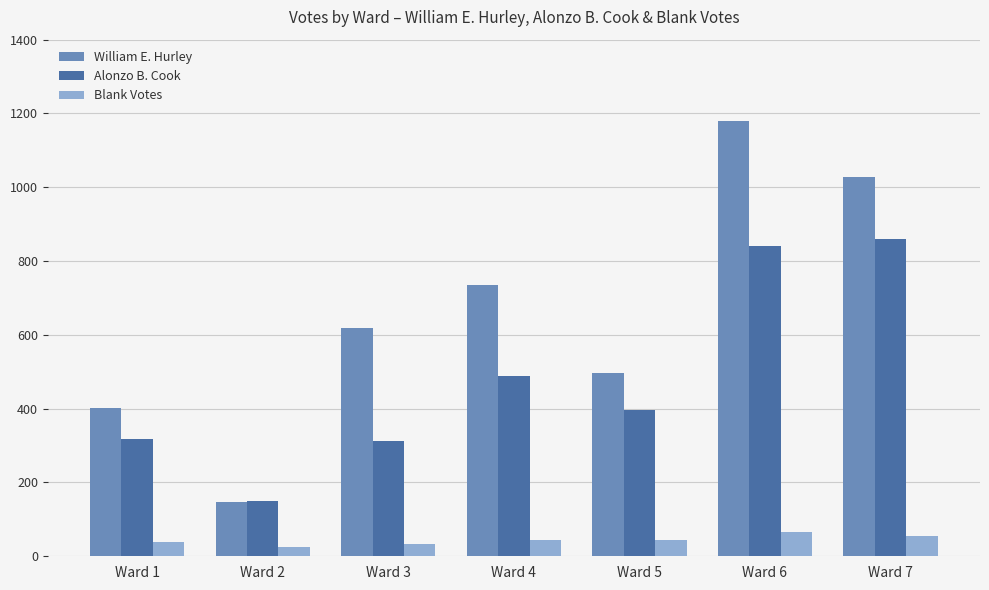

Where is William E. Hurley nearest to the value 663?

Ward 3